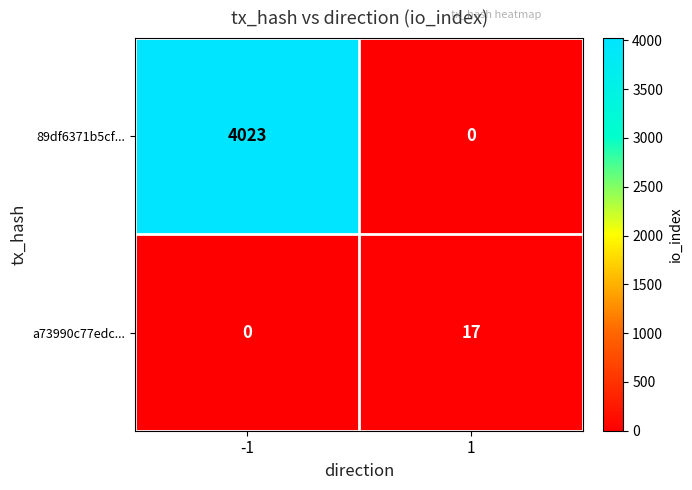

Reading left to right, extract all data points from this chart.

89df6371b5cf...: 4023	0
a73990c77edc...: 0	17